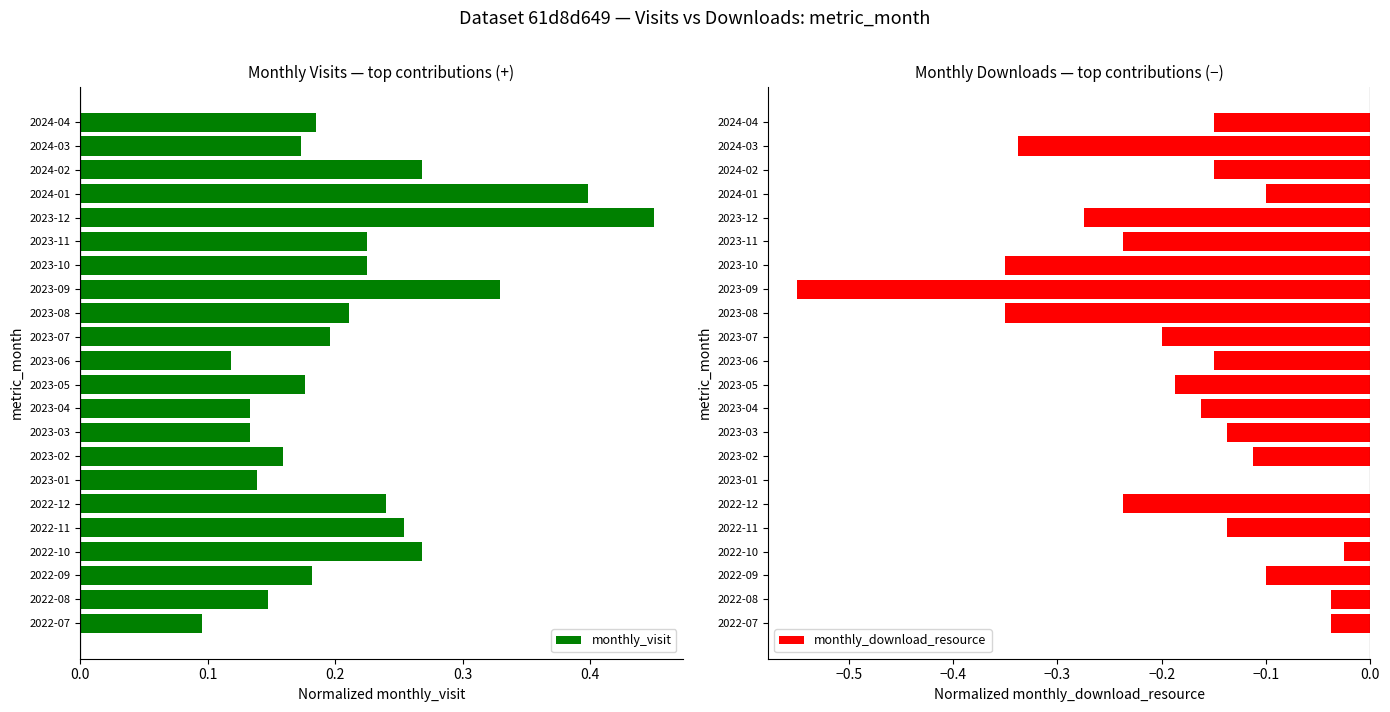

The value of monthly_visit at 2023-07 is 0.3. True or false?

False